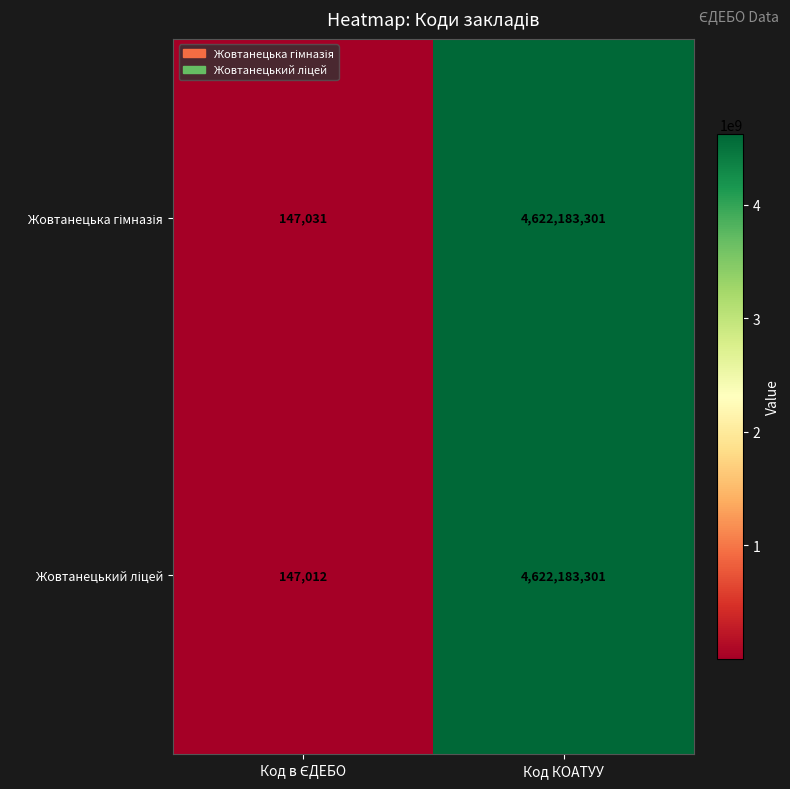

Which category has the highest value across all series?

Код КОАТУУ